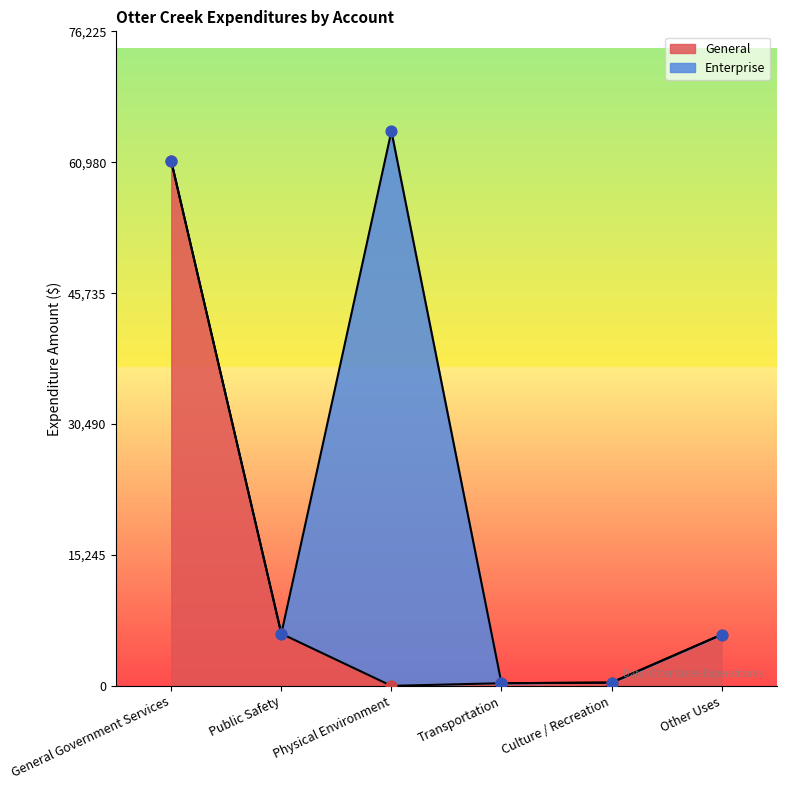

The value of General at Public Safety is 3018. True or false?

False